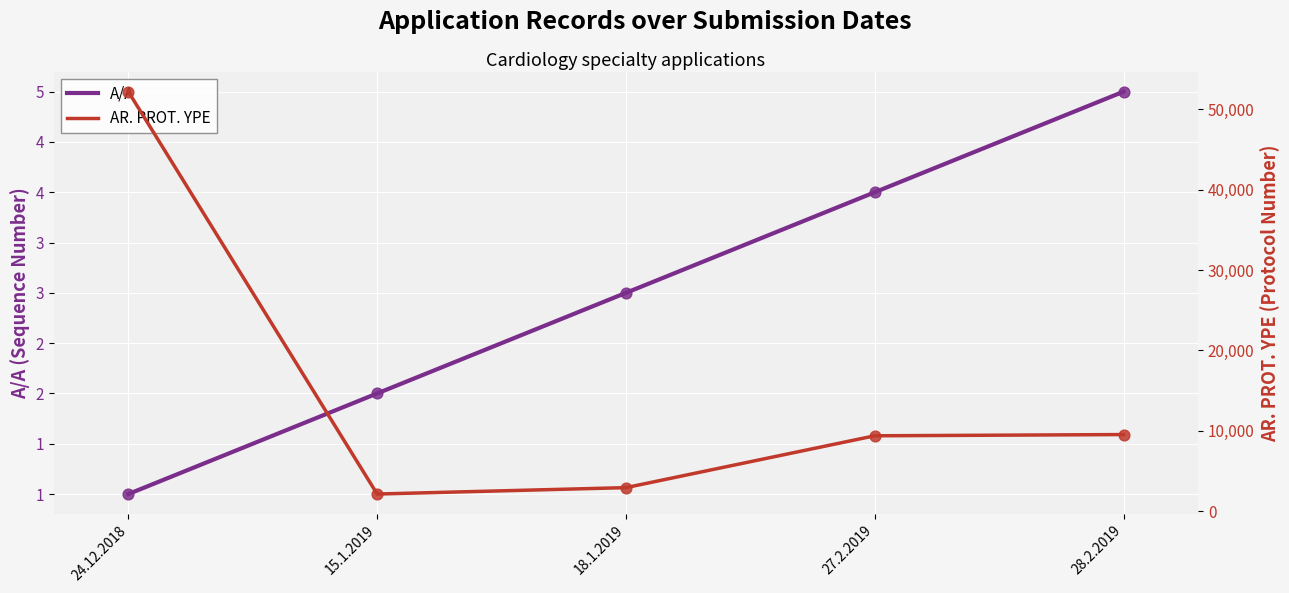

Is the value of AR. PROT. YPE at 24.12.2018 greater than the value of A/A at 15.1.2019?

Yes